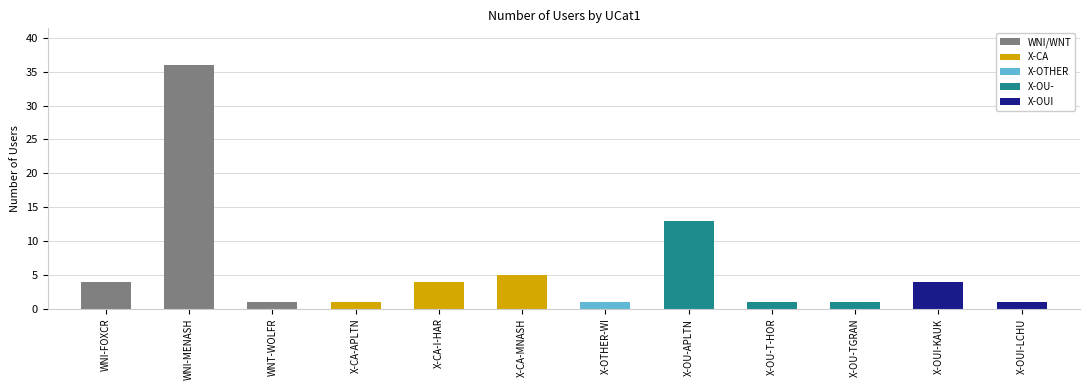

What is the ratio of the value at X-CA-MNASH to the value at X-OTHER-WI?

5.0